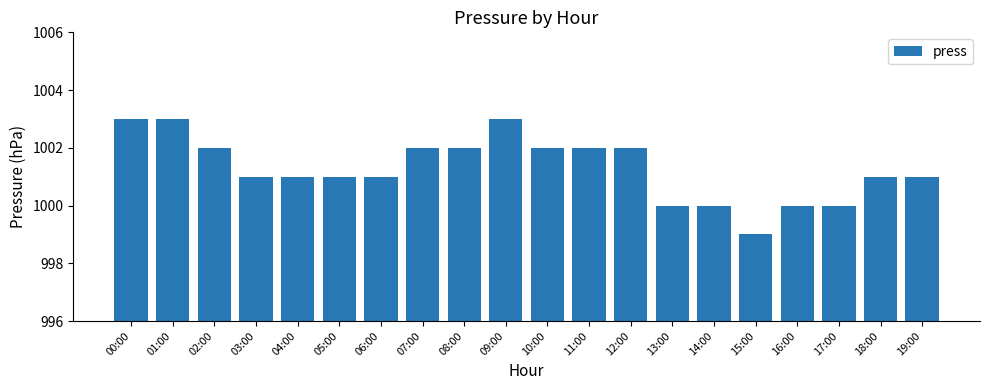

What value does the data have at 06:00?

1001